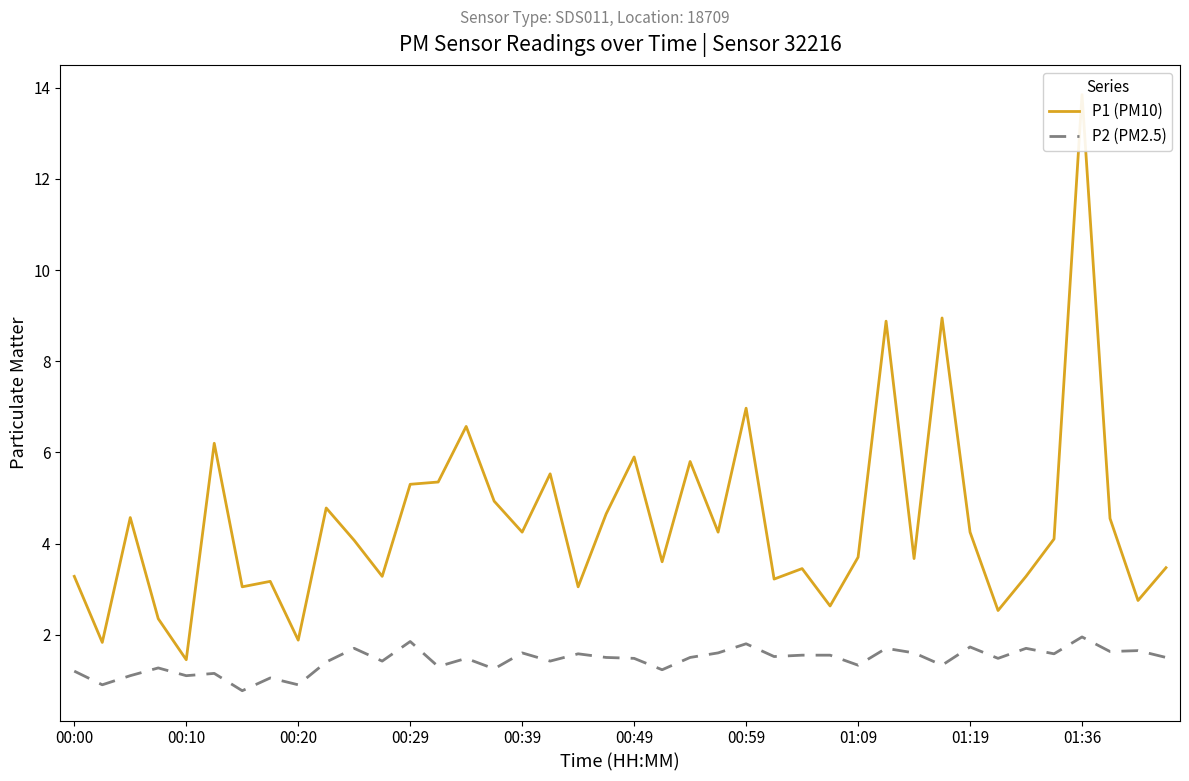

How many categories are shown in the chart?

40